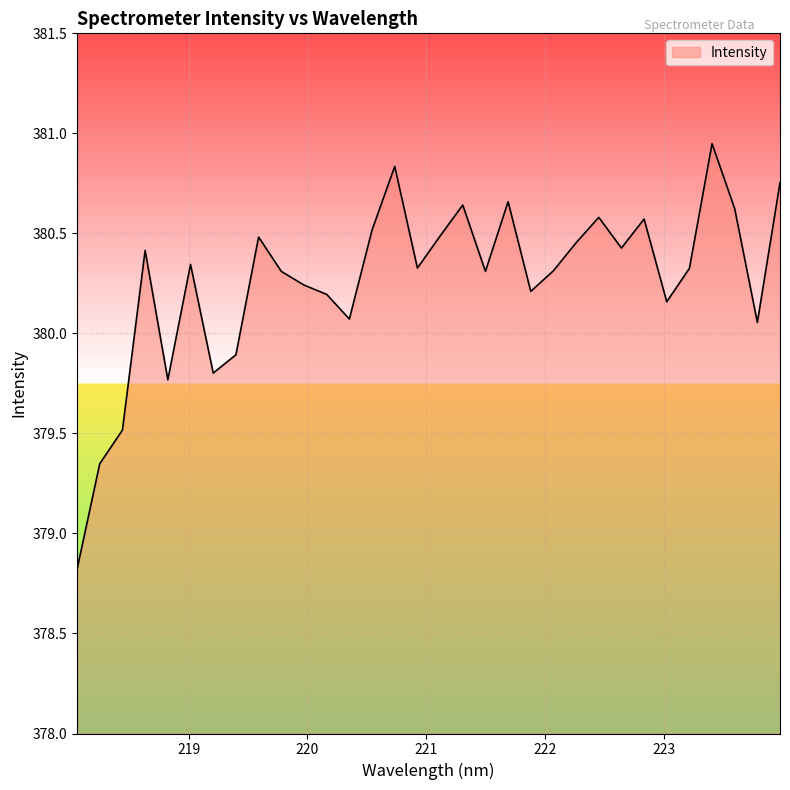

What is the smallest value displayed?

378.8